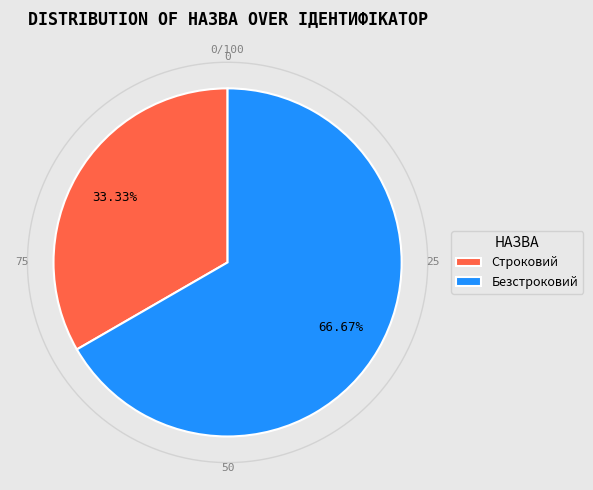

Is it true that Строковий is 33% of the pie?

True